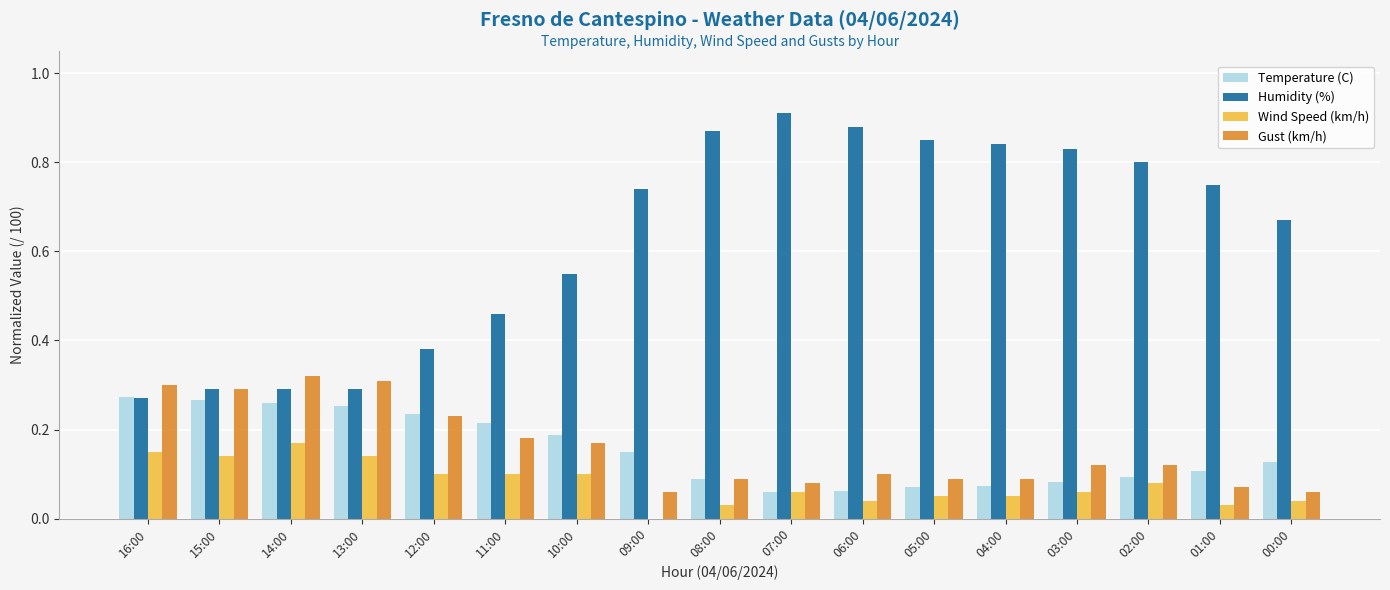

Between 11:00 and 05:00, which series saw the biggest shift?

Humidity (%)